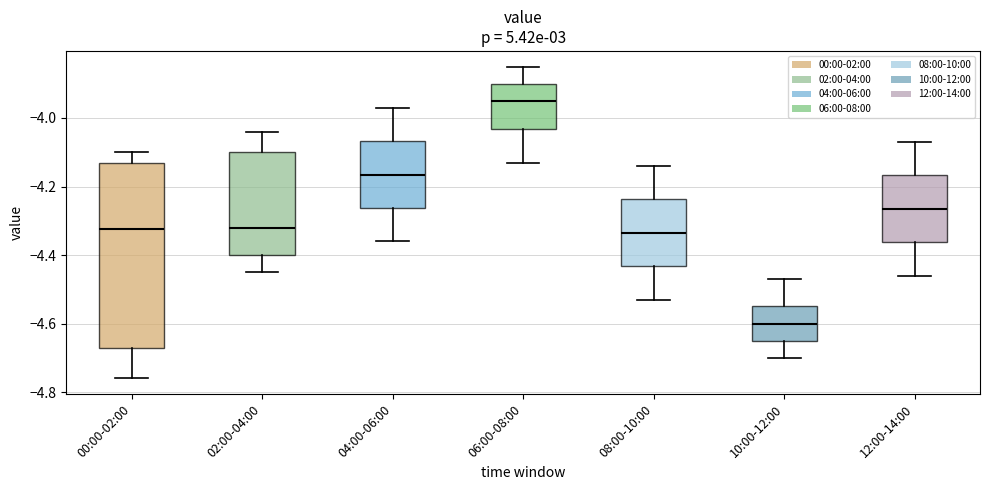

Reading left to right, read every box against the y-axis: the position of its median line, the range the box covers, and the ends of its whiskers. The values are not printed on the chart, so give them approximately, as read against the axis.

00:00-02:00: median -4.32, box -4.66 to -4.12, whiskers -4.76 to -4.10
02:00-04:00: median -4.32, box -4.40 to -4.10, whiskers -4.44 to -4.04
04:00-06:00: median -4.16, box -4.26 to -4.06, whiskers -4.36 to -3.96
06:00-08:00: median -3.94, box -4.04 to -3.90, whiskers -4.12 to -3.84
08:00-10:00: median -4.34, box -4.44 to -4.24, whiskers -4.52 to -4.14
10:00-12:00: median -4.60, box -4.64 to -4.54, whiskers -4.70 to -4.46
12:00-14:00: median -4.26, box -4.36 to -4.16, whiskers -4.46 to -4.06